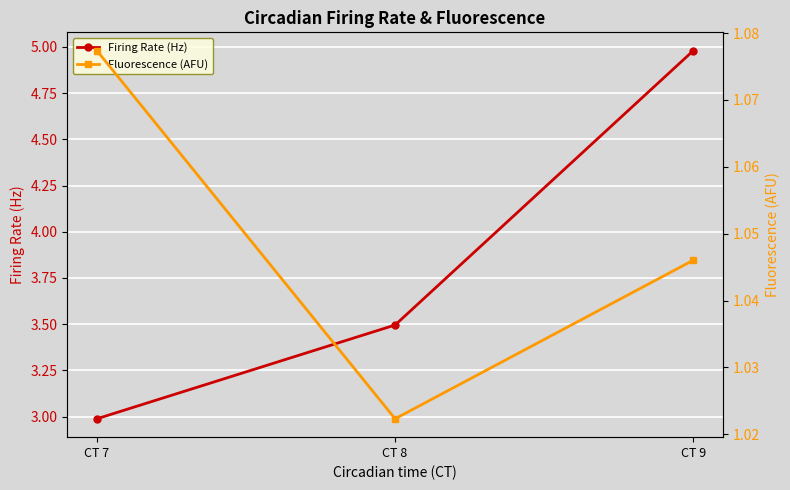

What is the greatest value displayed?

5.0